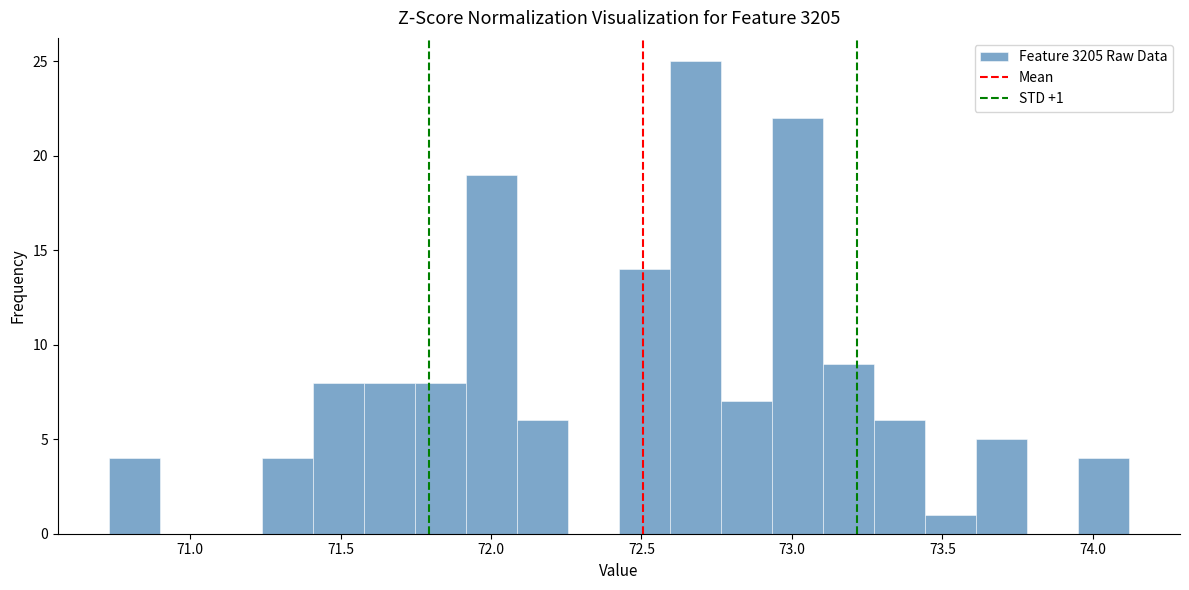

Read against the x-axis, roughly where is the centre of the tallest bar?

72.70